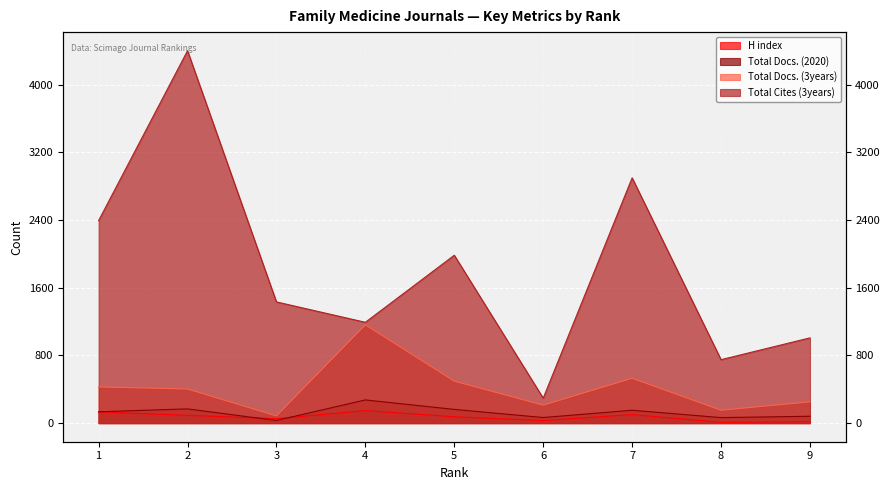

The value of Total Cites (3years) at 7 is 1838. True or false?

False